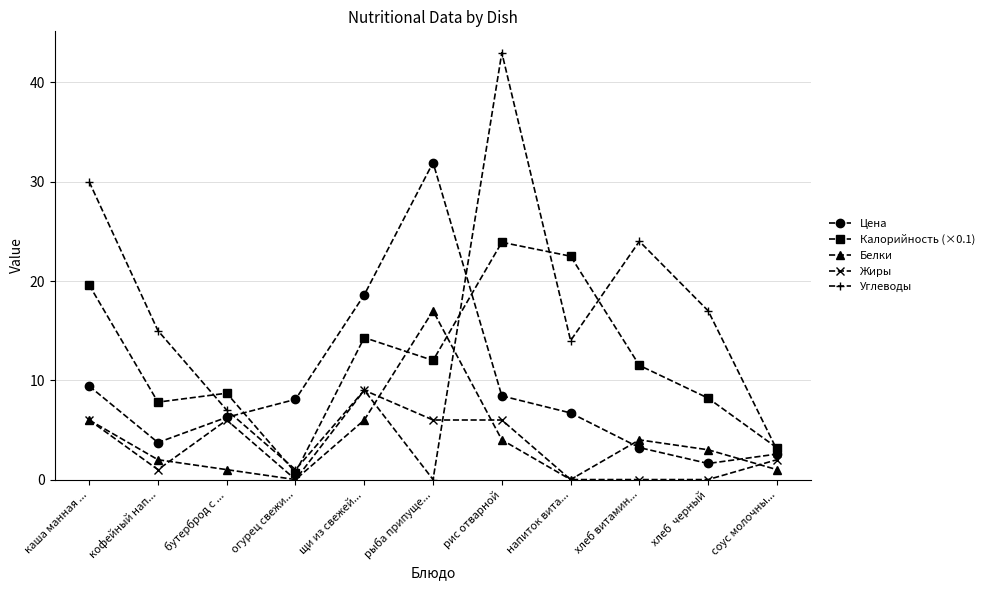

Reading left to right, extract all data points from this chart.

Цена: 9.4	3.7	6.3	8.1	18.6	31.9	8.4	6.7	3.2	1.6	2.6
Калорийность (×0.1): 19.6	7.8	8.7	0.7	14.3	12.0	23.9	22.5	11.5	8.2	3.2
Белки: 6.0	2.0	1.0	0.0	6.0	17.0	4.0	0.0	4.0	3.0	1.0
Жиры: 6.0	1.0	6.0	0.0	9.0	6.0	6.0	0.0	0.0	0.0	2.0
Углеводы: 30.0	15.0	7.0	1.0	9.0	0.0	43.0	14.0	24.0	17.0	3.0